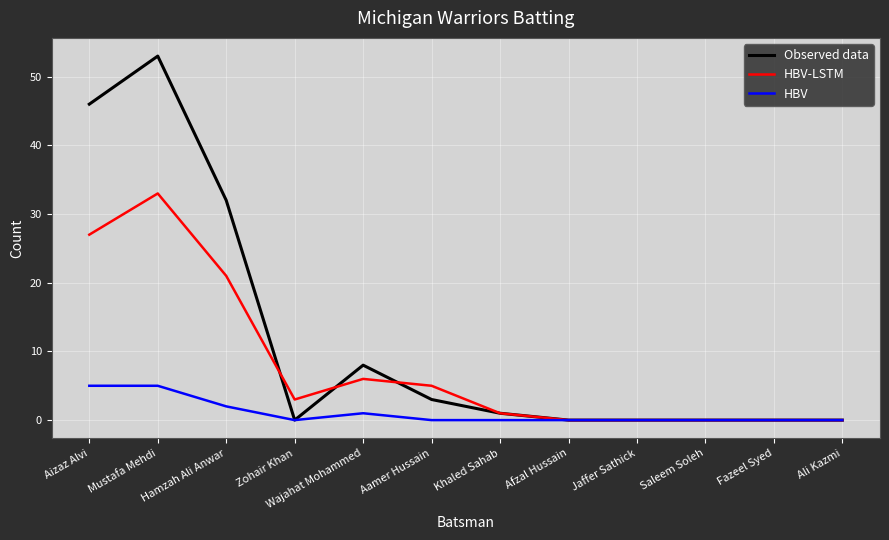

Does the chart display data point markers on the line(s)?

No